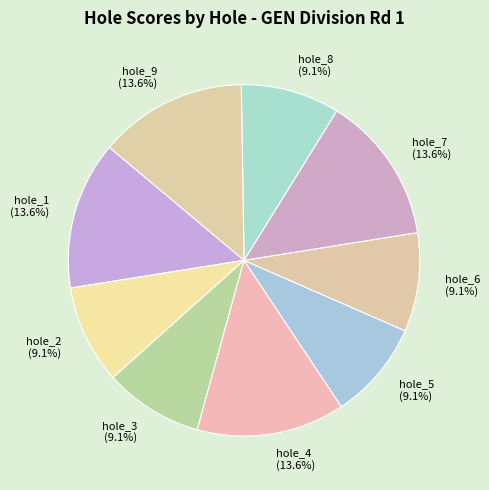

Does hole_5 represent more than half of the total?

No